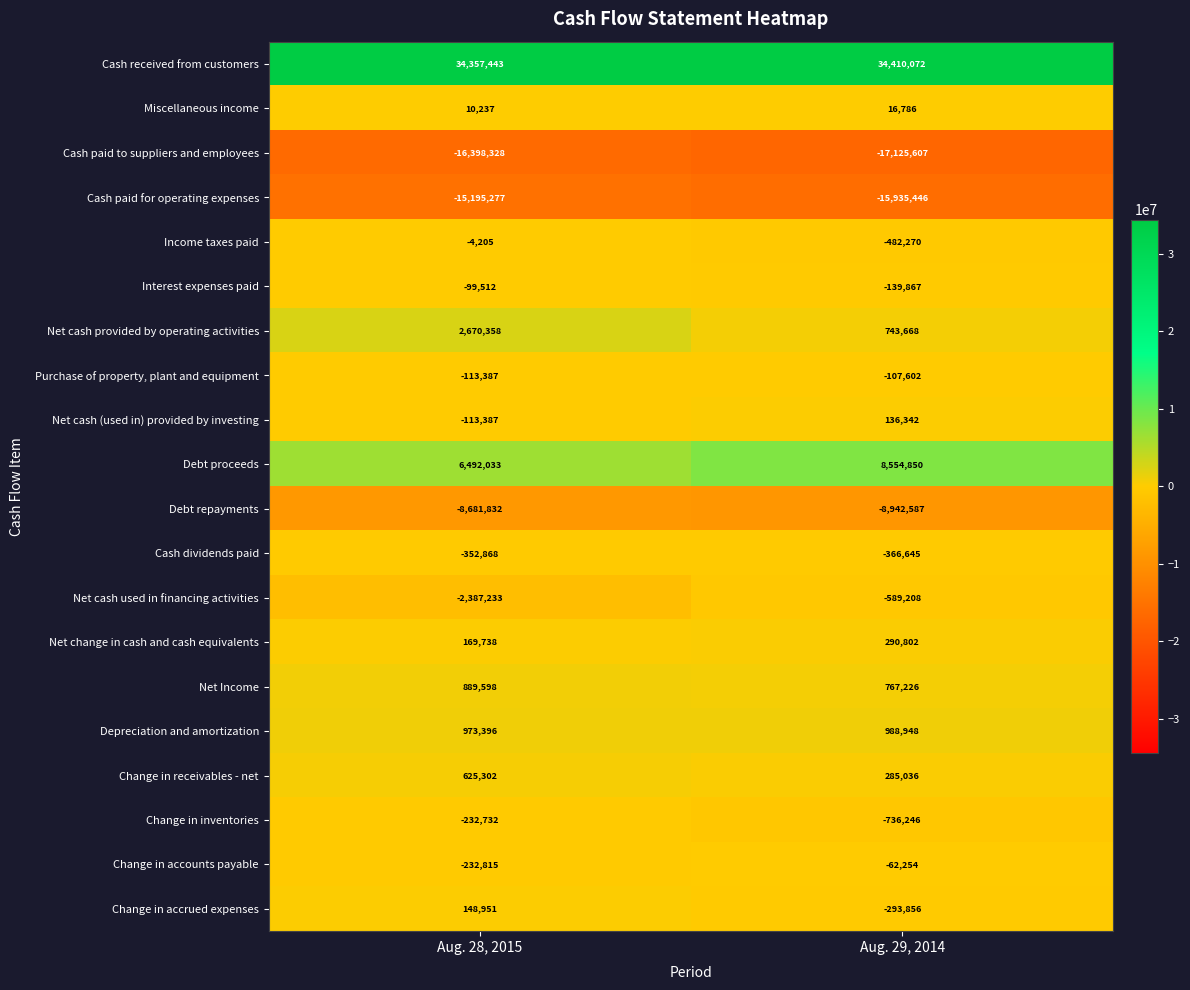

Where is Debt proceeds nearest to the value 7523441?

Aug. 28, 2015